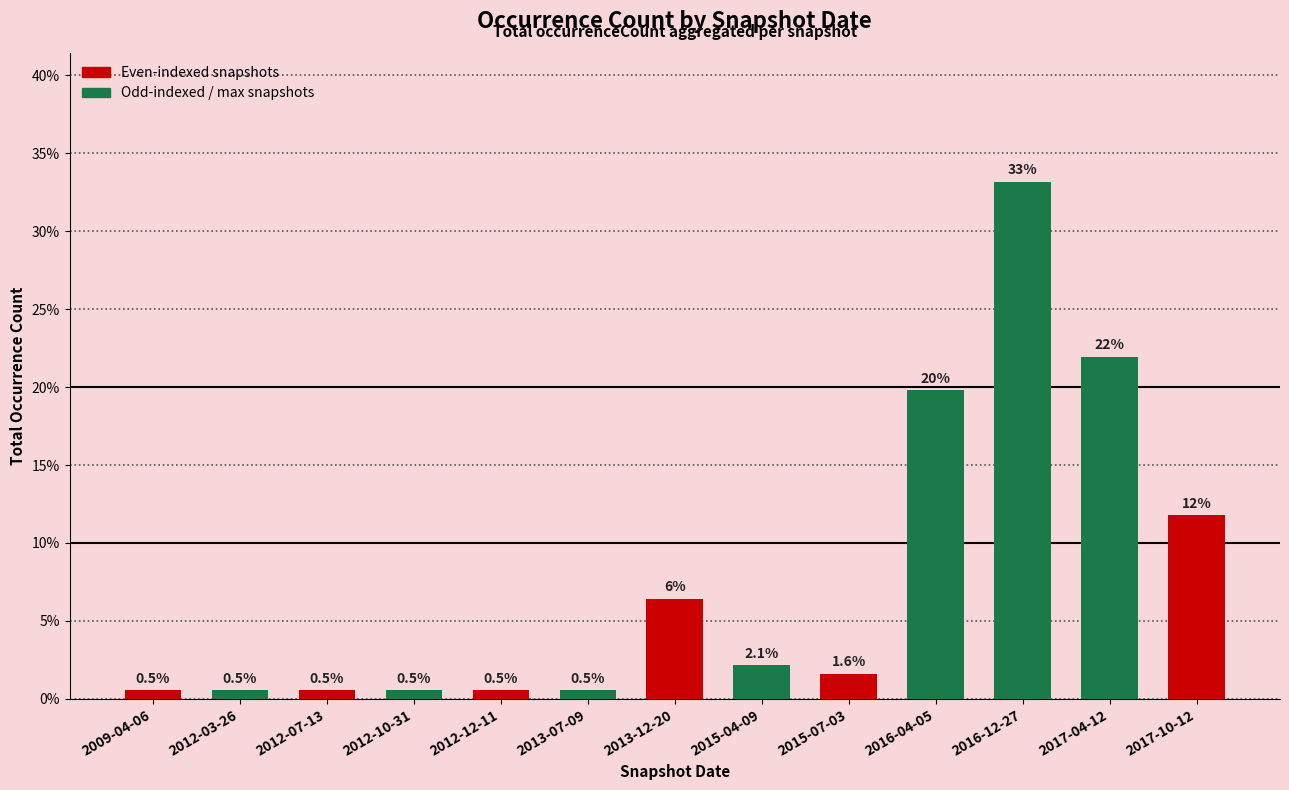

Reading left to right, what are all the values shown in this chart?

0.5	0.5	0.5	0.5	0.5	0.5	6.4	2.1	1.6	19.8	33.2	21.9	11.8